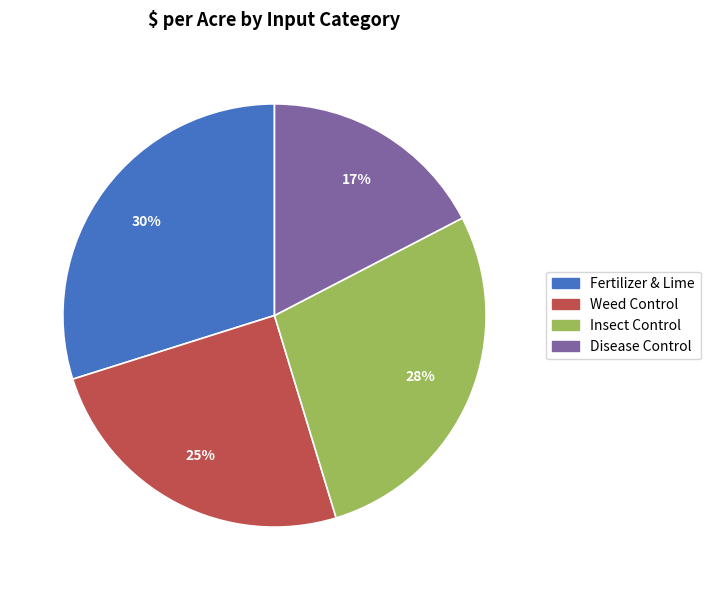

To the nearest percent, what is the combined percentage of Fertilizer & Lime and Disease Control?

47%